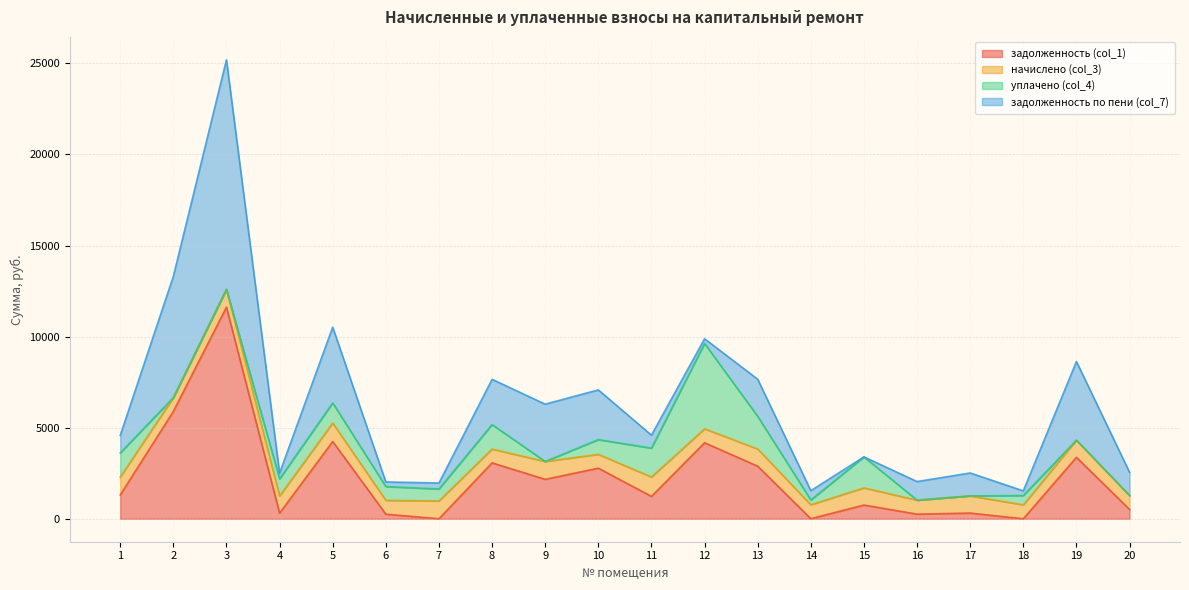

What is the total value across all series at 17?

2514.2